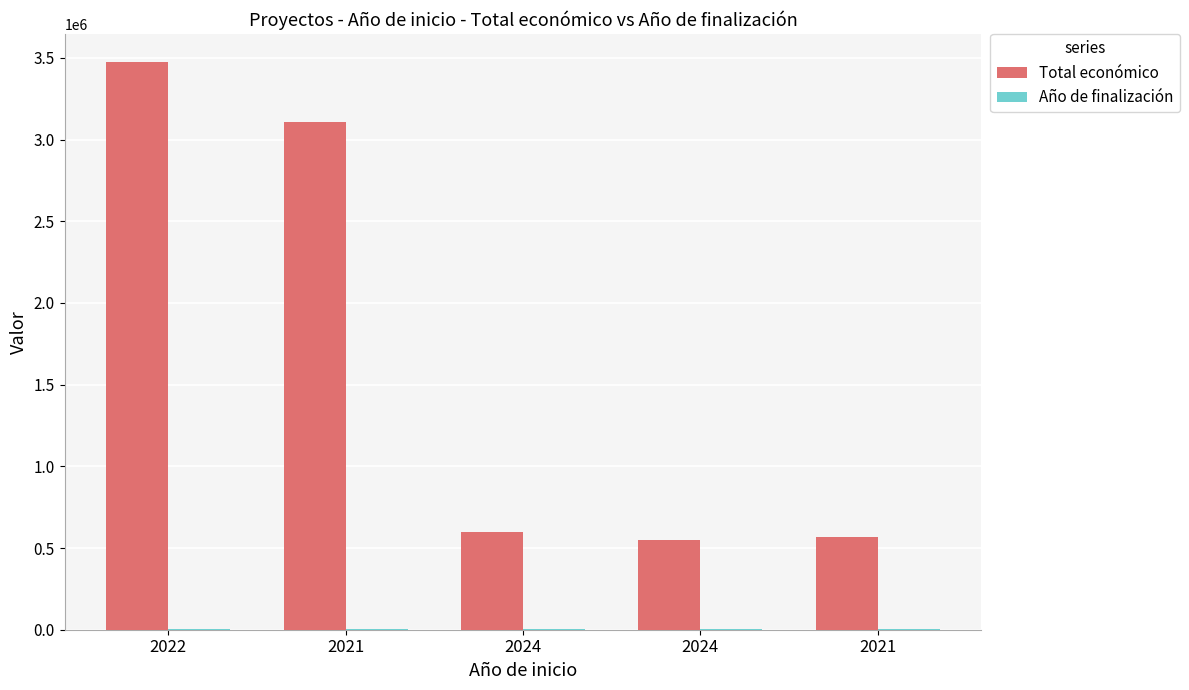

Count the number of data series in this chart.

2